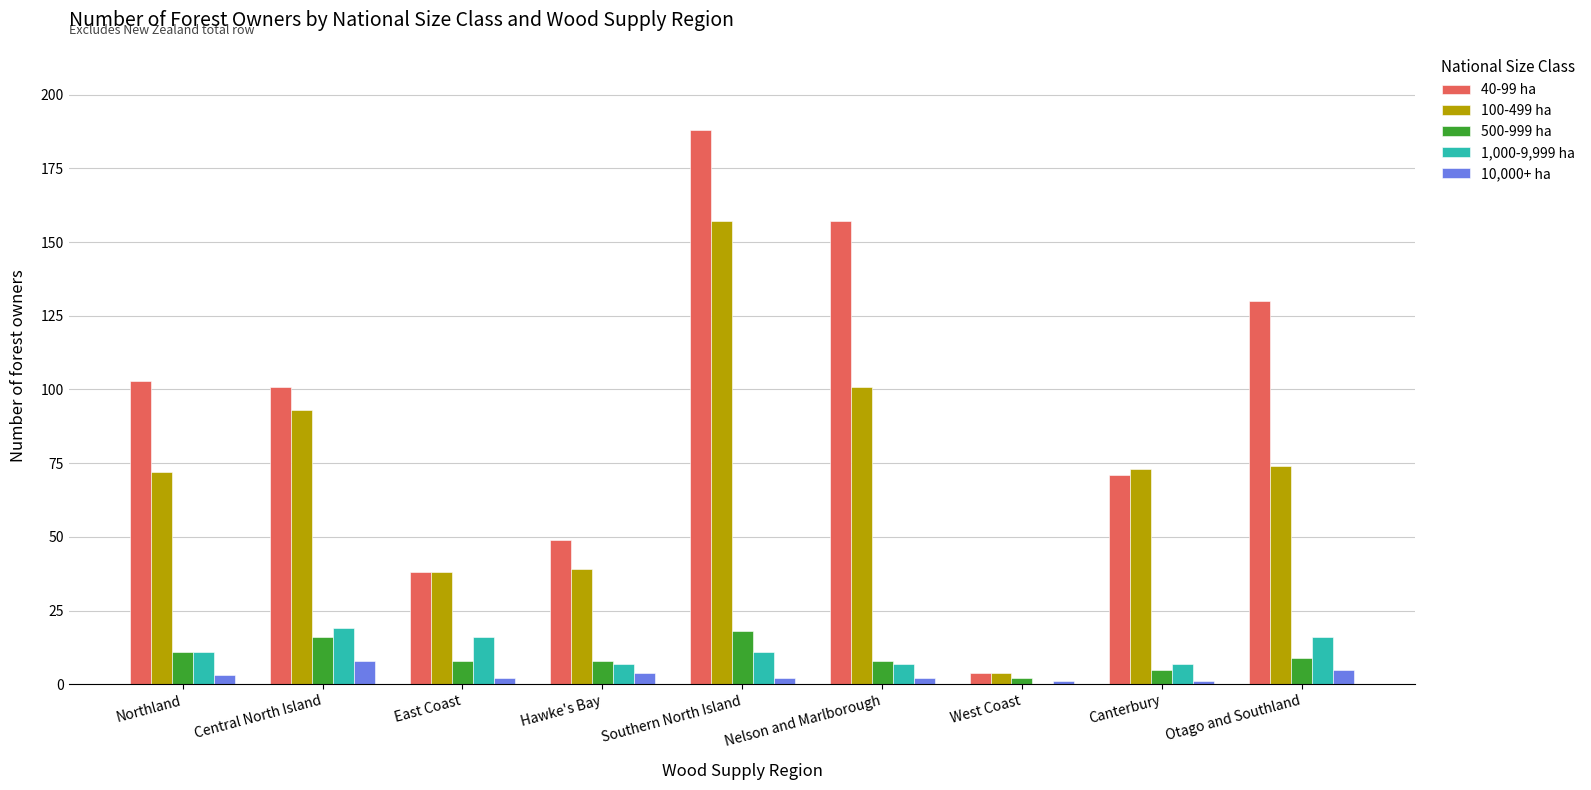

What are all the series names shown in the legend?

40-99 ha, 100-499 ha, 500-999 ha, 1,000-9,999 ha, 10,000+ ha